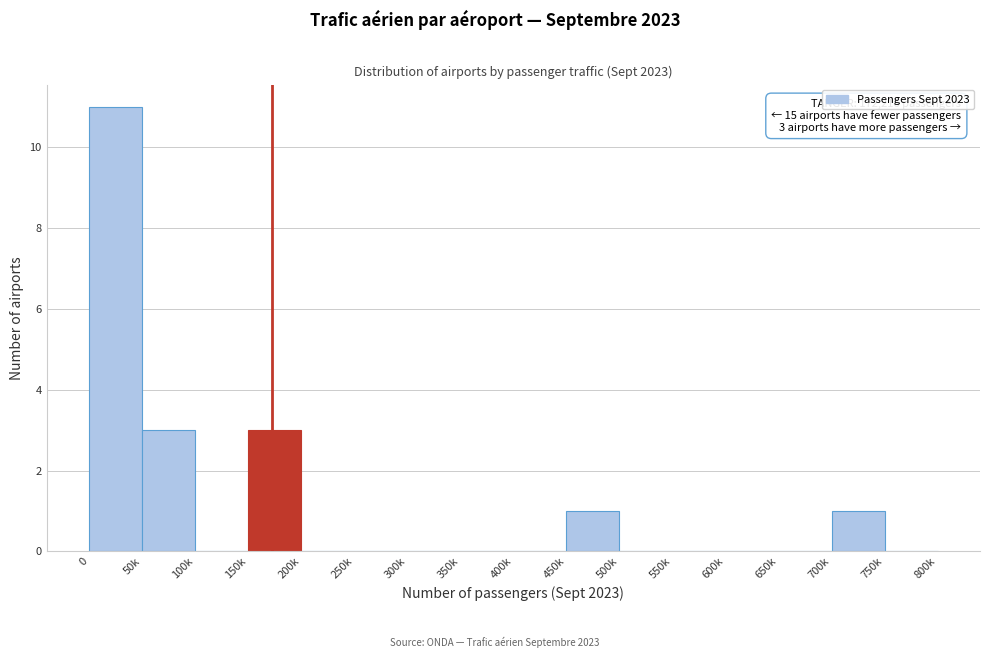

Reading left to right, transcribe all the data shown in this chart.

0=11	50k=3	100k=0	150k=3	200k=0	250k=0	300k=0	350k=0	400k=0	450k=1	500k=0	550k=0	600k=0	650k=0	700k=1	750k=0